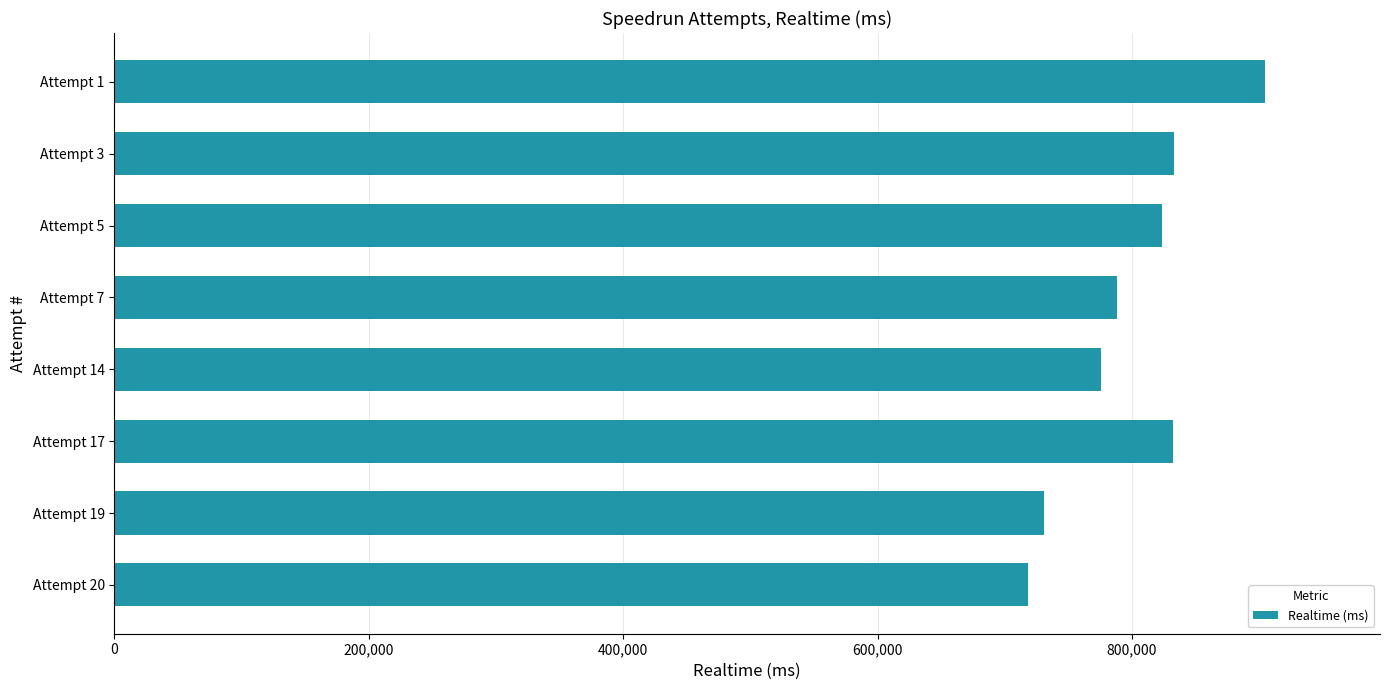

What is the difference between the maximum and minimum values?

185969